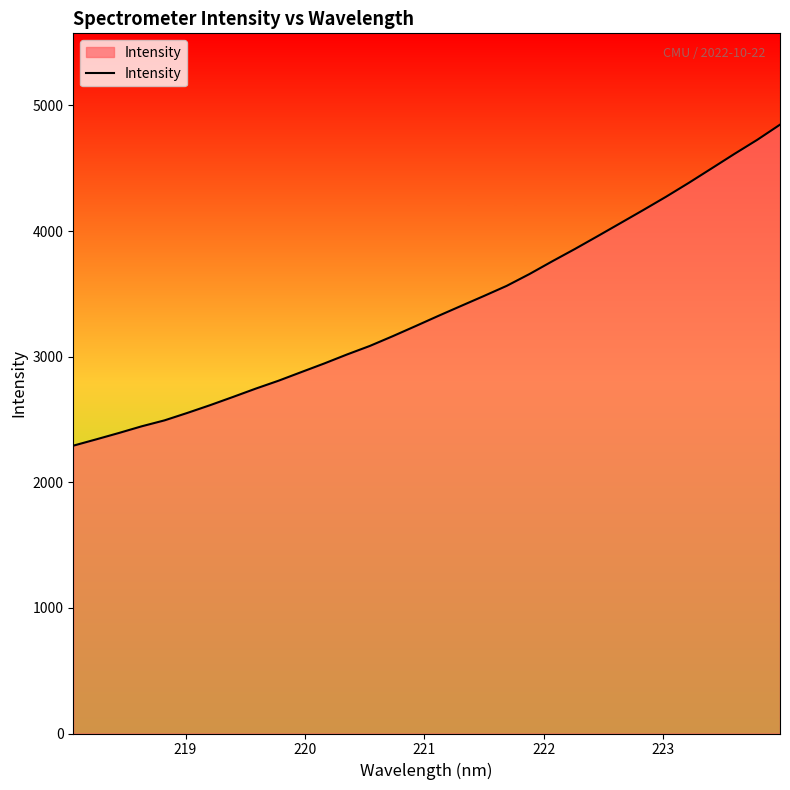

True or false: the data has more than 2 interior local peaks.

False